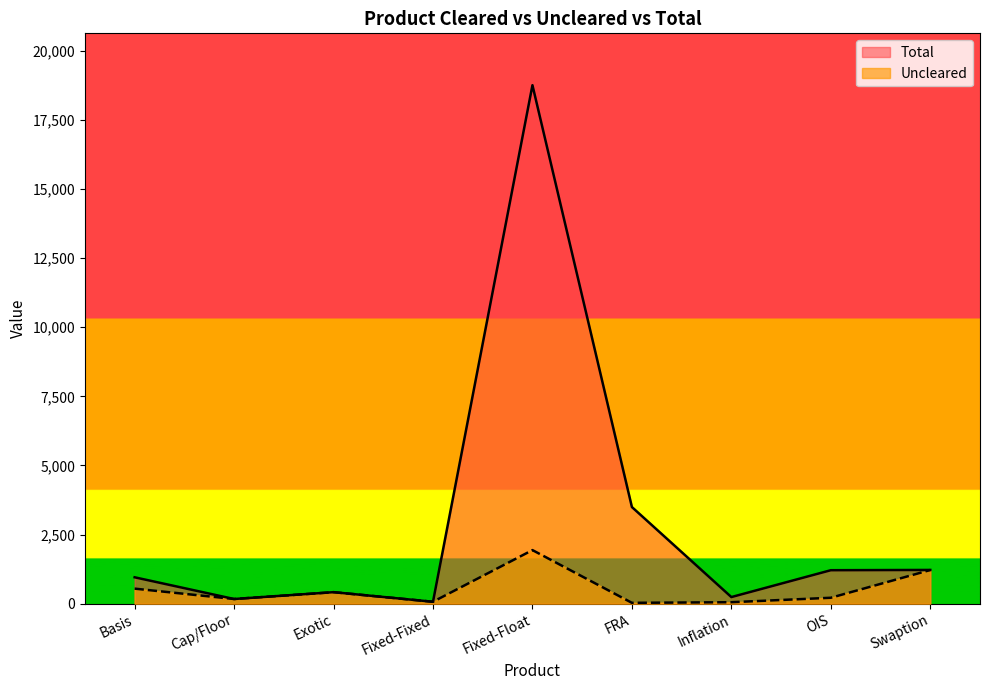

What is the value of the Total point at the 9th from the left?

1223